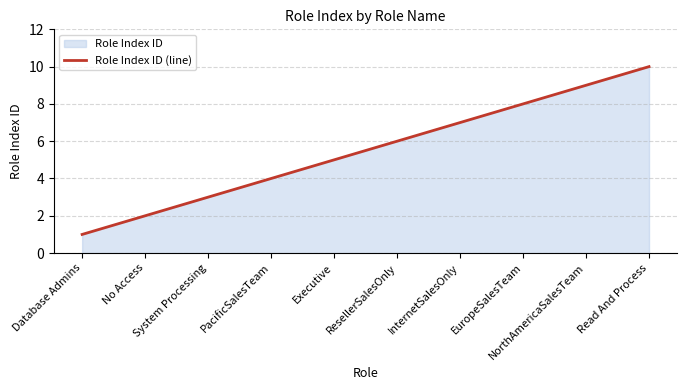

Reading left to right, list all the values displayed in this chart.

1	2	3	4	5	6	7	8	9	10